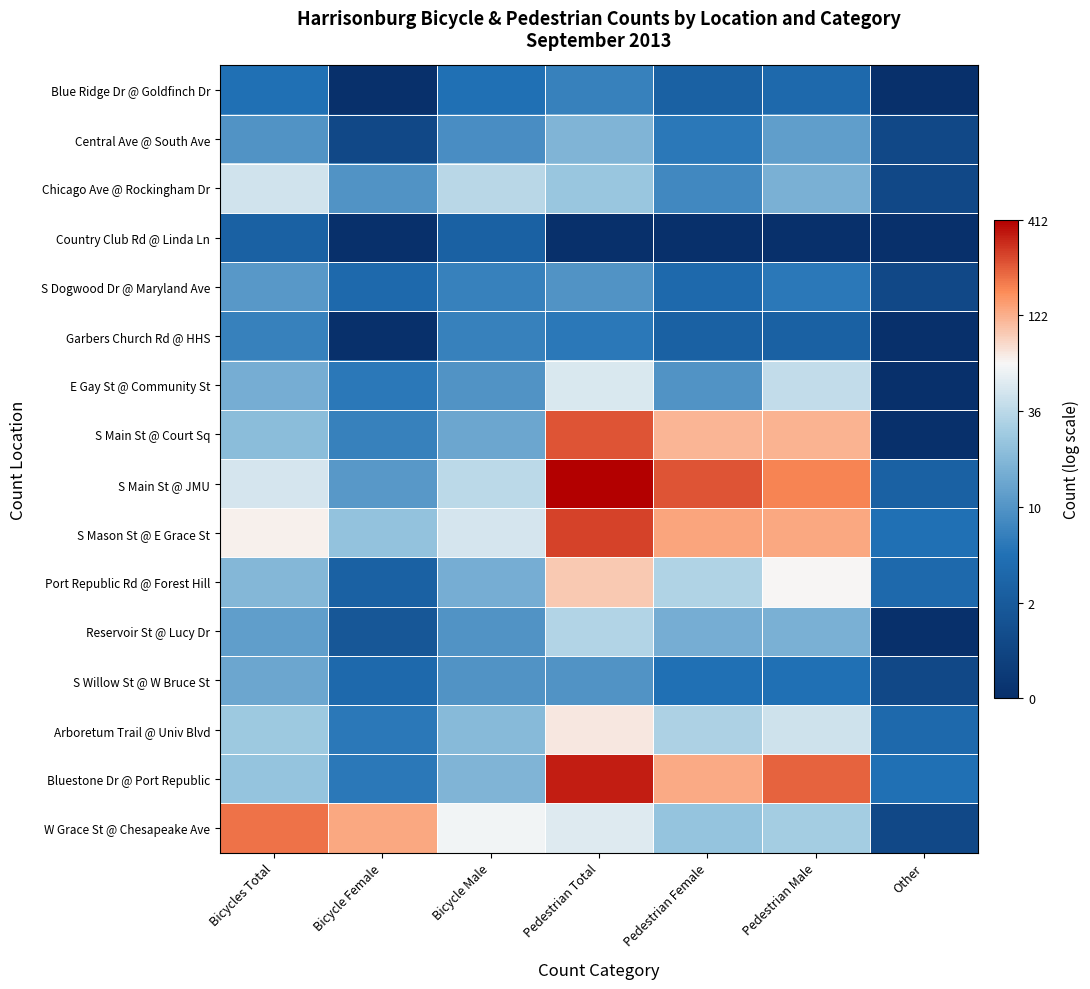

At which category is the sum across all series the highest?

Pedestrian Total